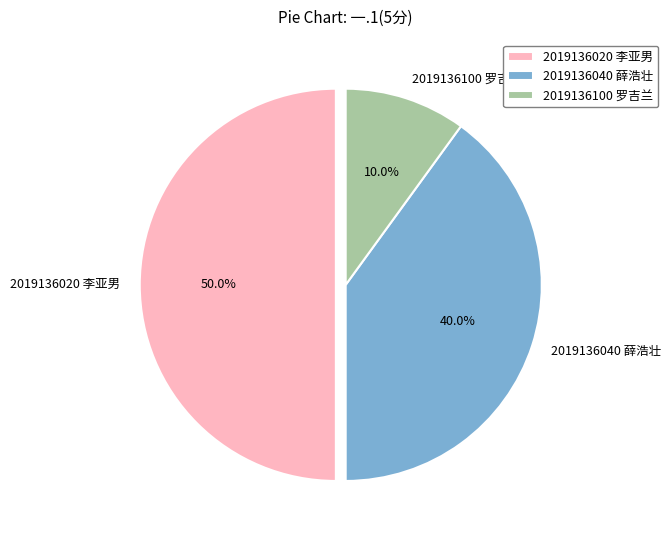

Approximately how many times larger is the value at 2019136040 薛浩壮 compared to 2019136100 罗吉兰?

4.0